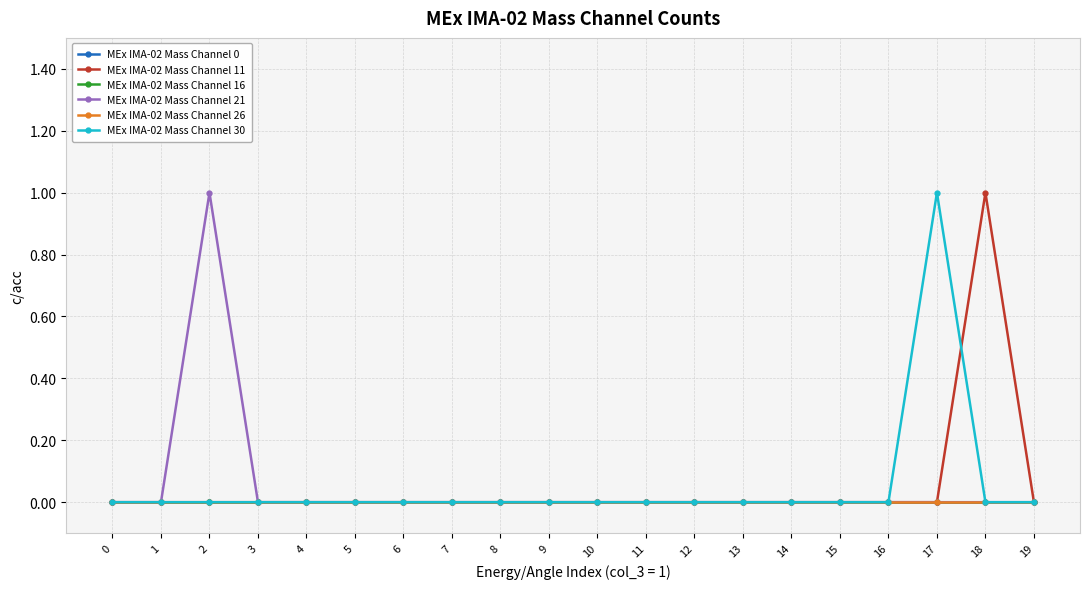

Is this an area chart (filled region under the line)?

No